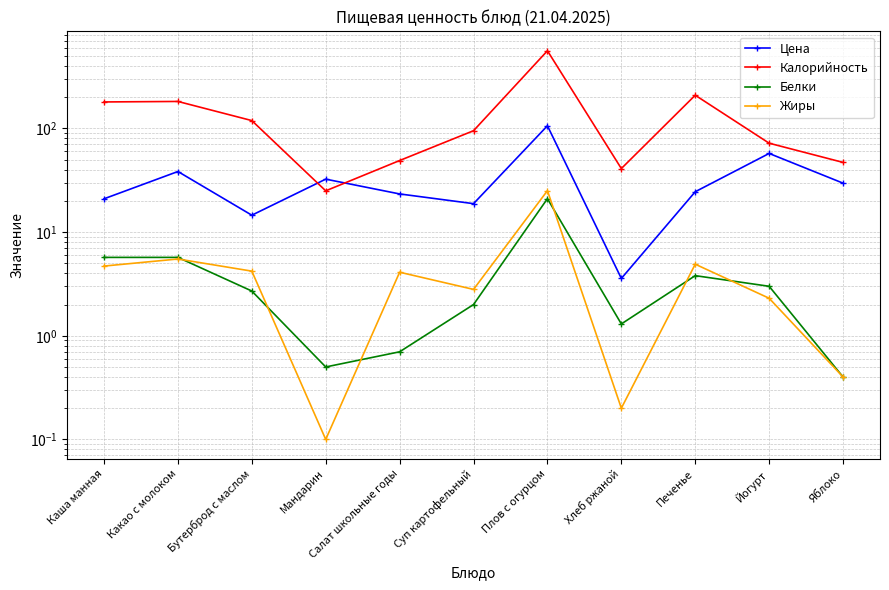

Reading left to right, list all the values displayed in this chart.

Цена: 20.9	38.4	14.6	32.4	23.3	18.8	106.0	3.6	24.5	57.4	29.6
Калорийность: 180.0	182.0	119.0	25.0	49.0	95.0	561.0	41.0	209.0	72.0	47.0
Белки: 5.7	5.7	2.7	0.5	0.7	2.0	21.0	1.3	3.8	3.0	0.4
Жиры: 4.7	5.5	4.2	0.1	4.1	2.8	25.1	0.2	4.9	2.3	0.4